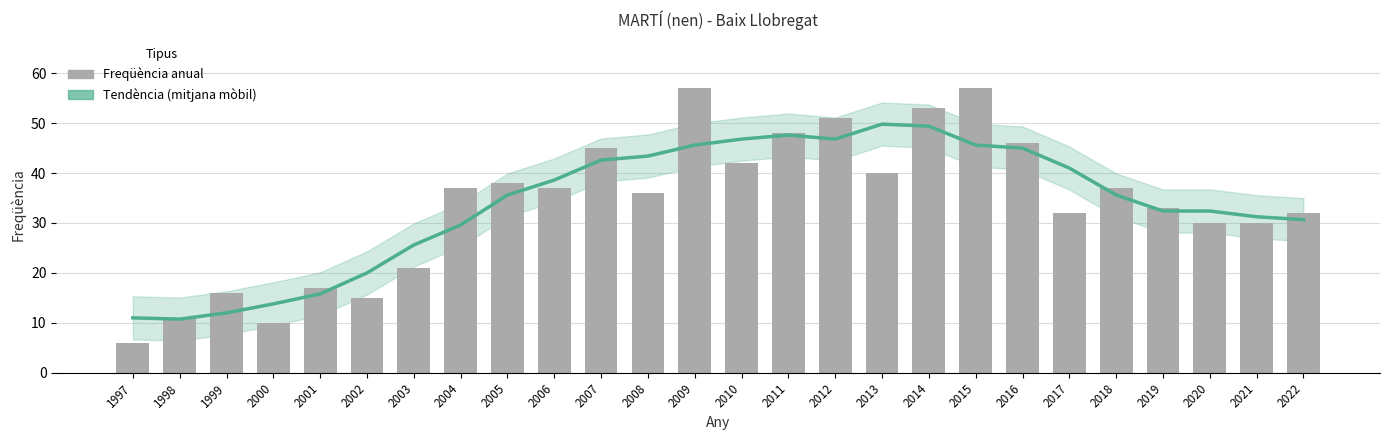

What is the value of the Tendència (mitjana mòbil) bar at the 16th from the left?

46.8